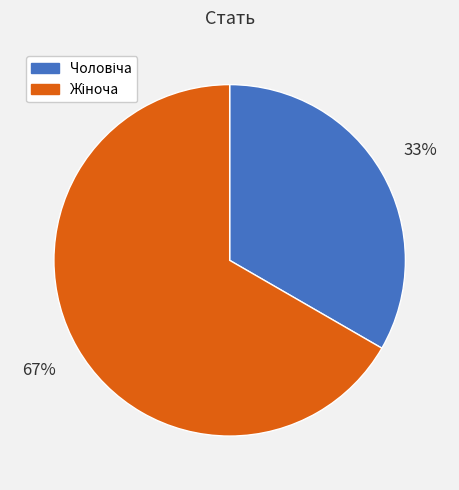

Is there a majority slice in this chart?

Yes